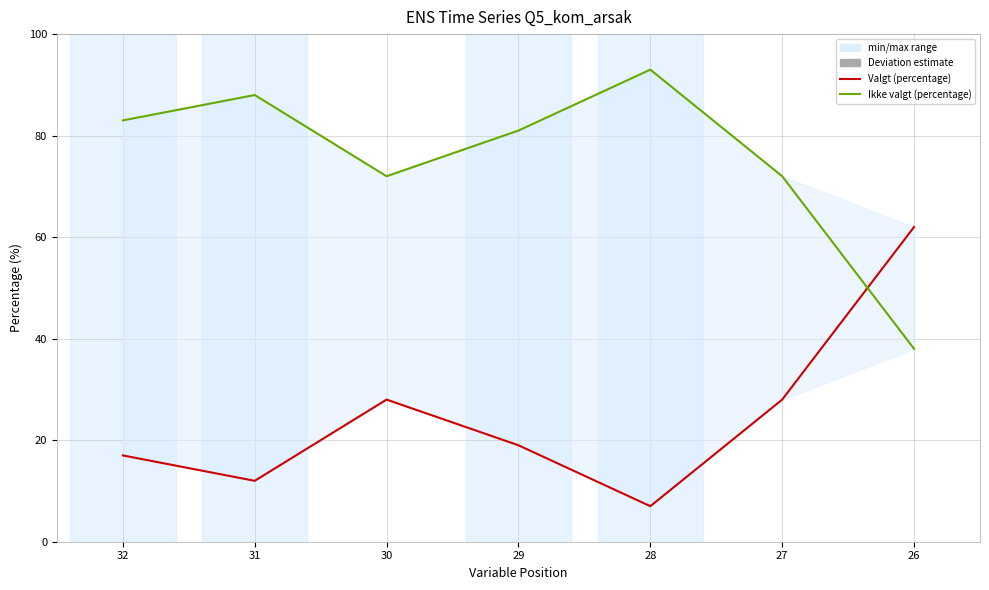

What is the value of the Valgt (percentage) point at the 3rd from the left?

28